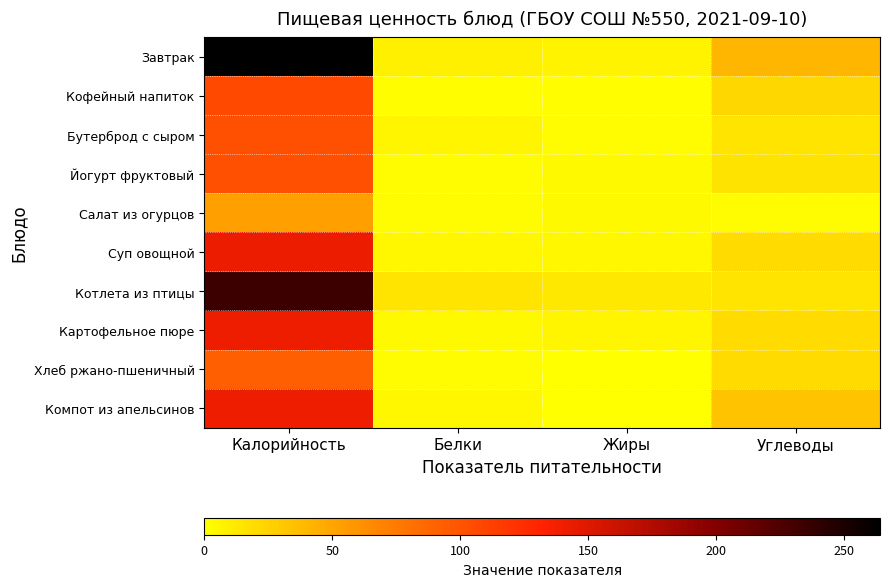

Reading right to left, extract all data points from this chart.

Завтрак: Углеводы=41.2	Жиры=7.2	Белки=8.5	Калорийность=264.0
Кофейный напиток: Углеводы=22.4	Жиры=1.3	Белки=1.5	Калорийность=107.0
Бутерброд с сыром: Углеводы=14.6	Жиры=2.4	Белки=5.8	Калорийность=103.0
Йогурт фруктовый: Углеводы=15.9	Жиры=3.1	Белки=3.0	Калорийность=103.0
Салат из огурцов: Углеводы=2.1	Жиры=4.1	Белки=2.2	Калорийность=53.6
Суп овощной: Углеводы=20.3	Жиры=4.9	Белки=4.3	Калорийность=142.7
Котлета из птицы: Углеводы=14.9	Жиры=12.6	Белки=15.3	Калорийность=234.0
Картофельное пюре: Углеводы=20.3	Жиры=5.4	Белки=3.1	Калорийность=141.0
Хлеб ржано-пшеничный: Углеводы=20.0	Жиры=0.4	Белки=2.2	Калорийность=92.8
Компот из апельсинов: Углеводы=34.0	Жиры=0.1	Белки=5.0	Калорийность=141.0